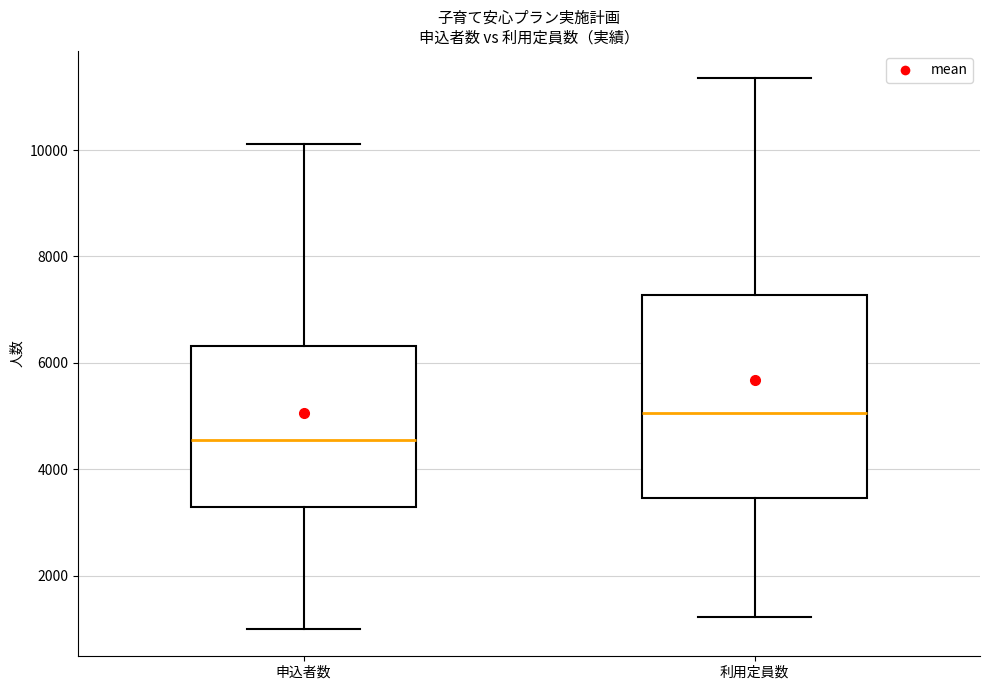

Where does the upper whisker of the box for 申込者数 end on the y-axis? The values are not printed on the chart, so give them approximately, as read against the axis.

10200